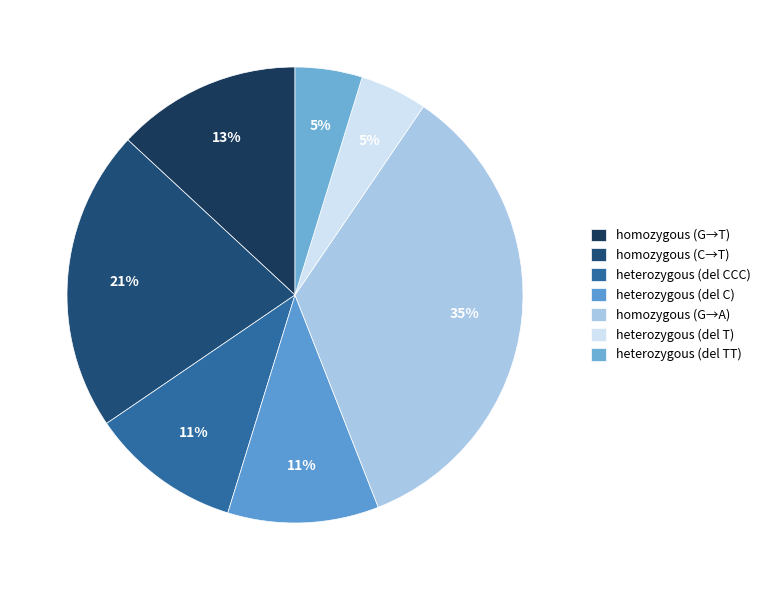

Is there a majority slice in this chart?

No